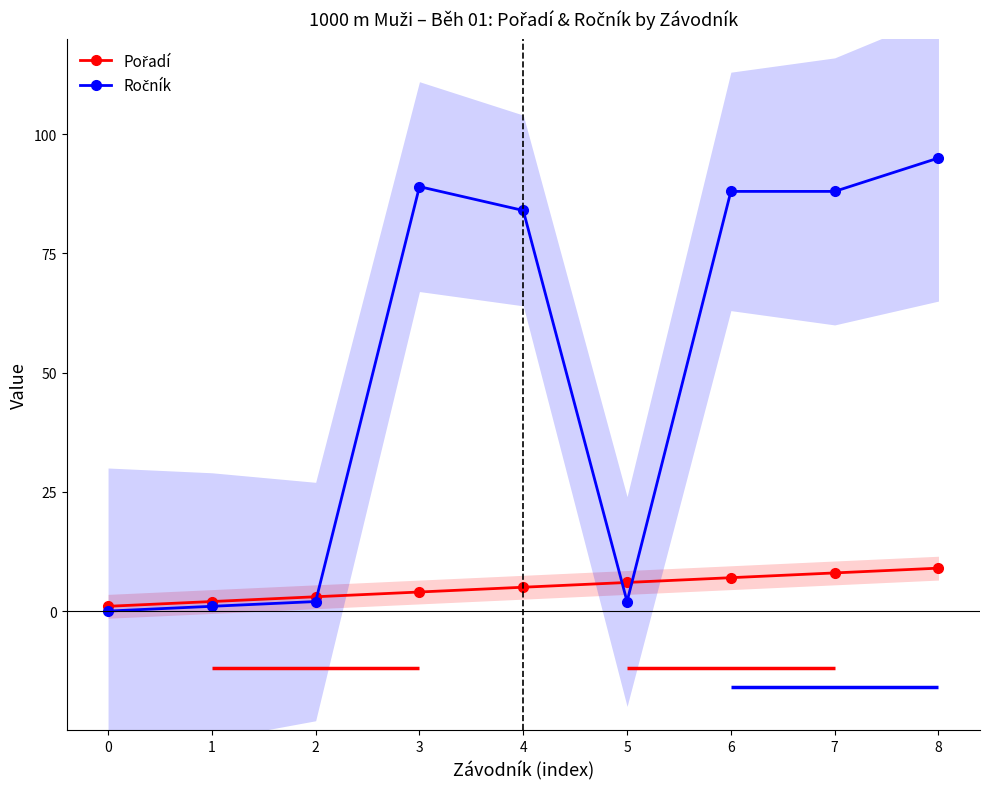

At which category is the sum across all series the highest?

8